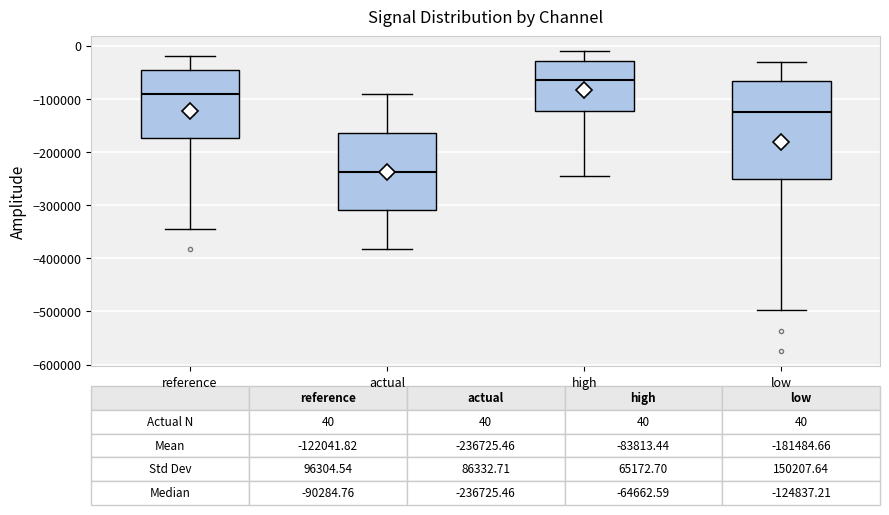

Comparing the boxes themselves (not the whiskers), which one is the tallest?

low